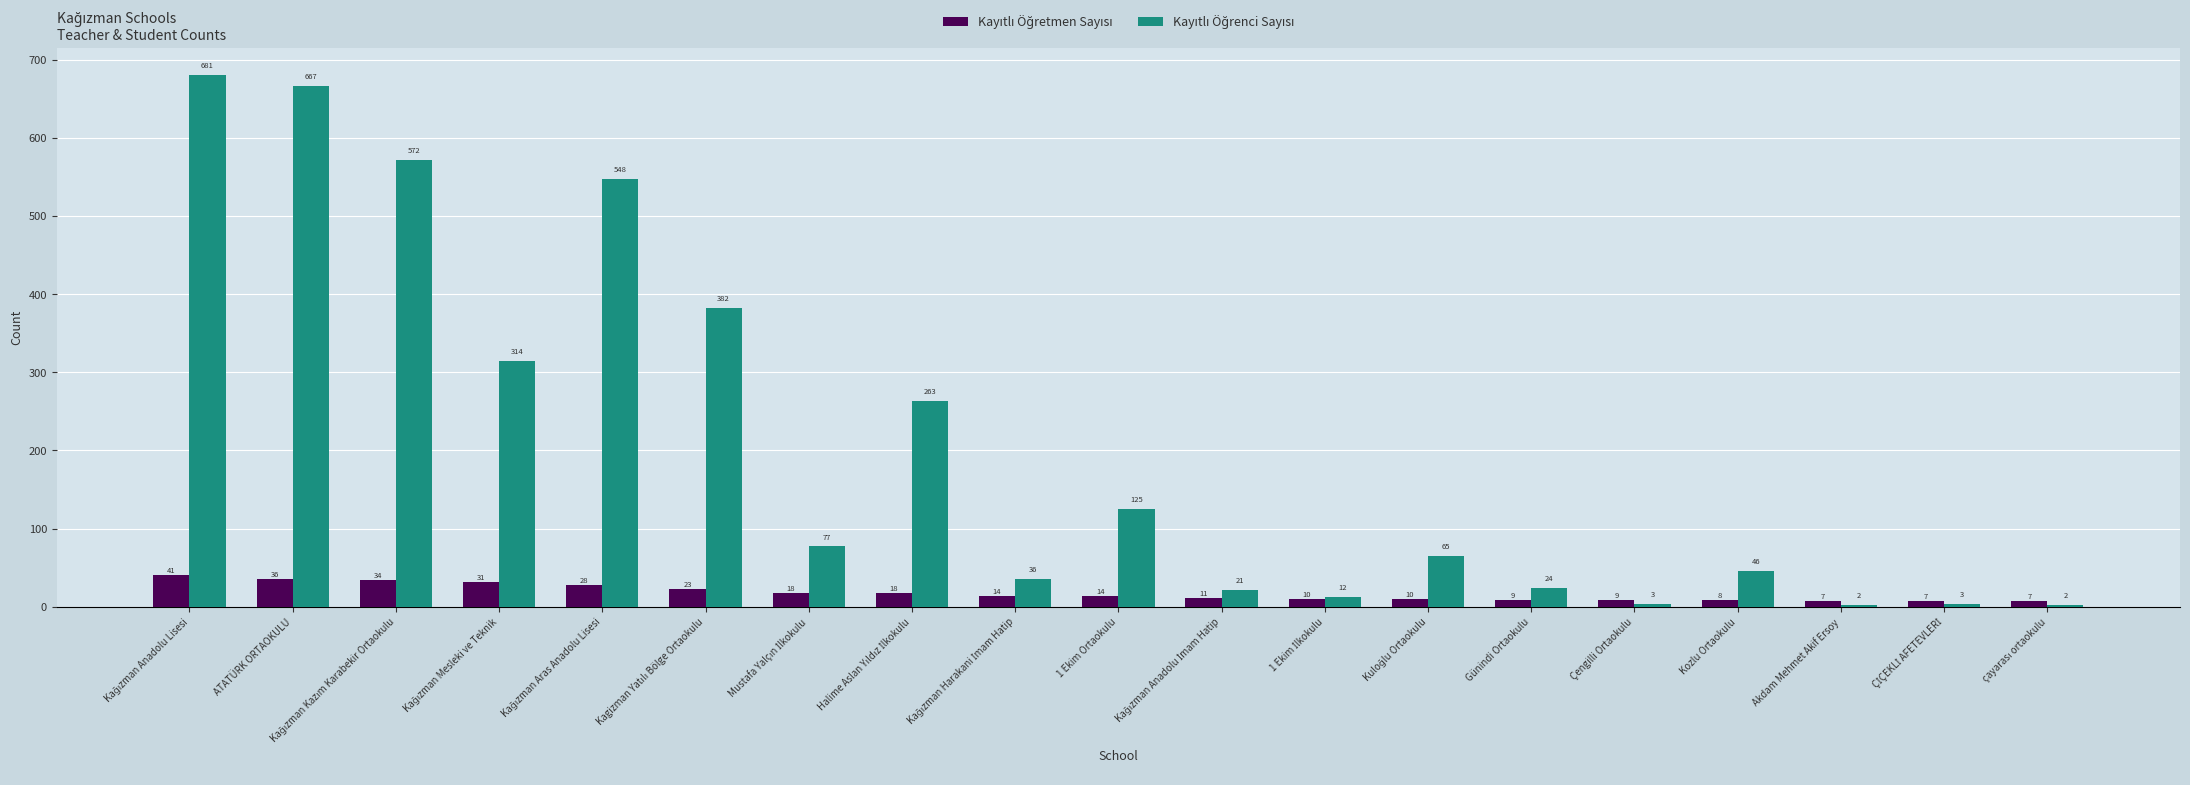

What is the total value across all series at Akdam Mehmet Akif Ersoy?

9